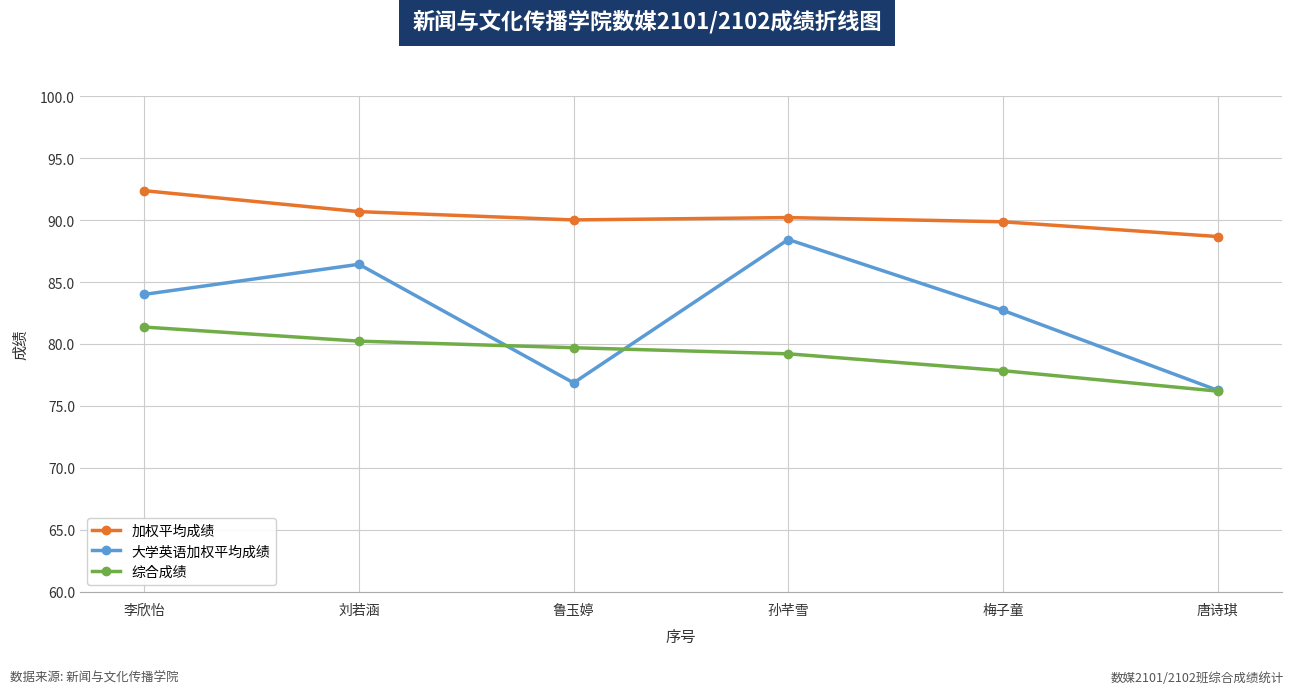

Which series has the largest total across all categories?

加权平均成绩